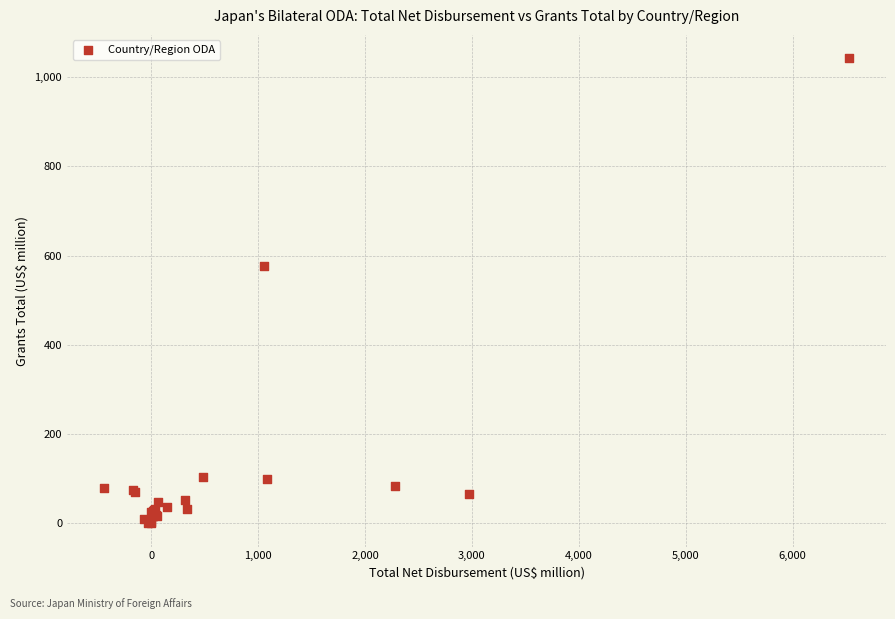

What Y value in the scatter plot is closest to 521?

576.4